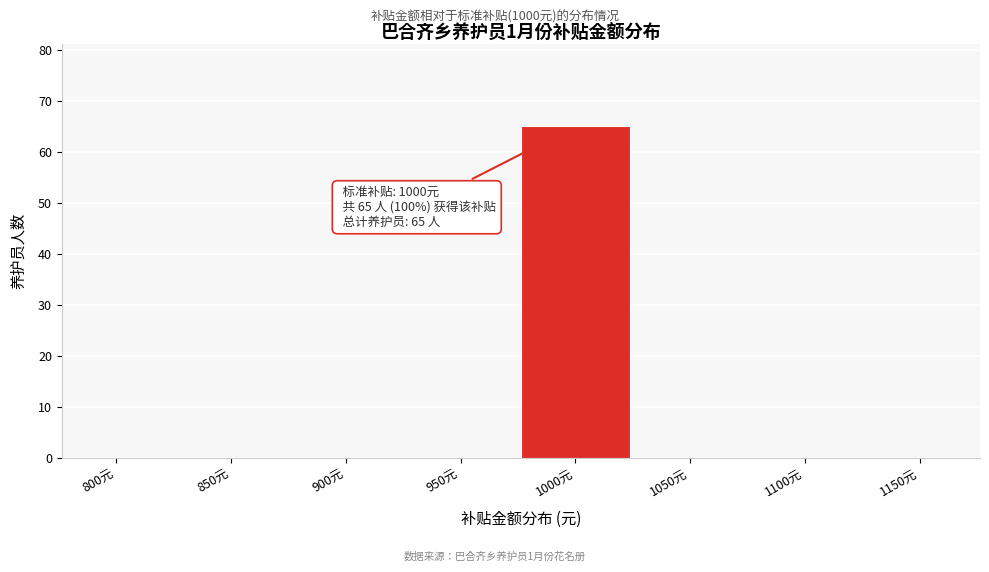

Reading left to right, list all the values displayed in this chart.

800元=0	850元=0	900元=0	950元=0	1000元=65	1050元=0	1100元=0	1150元=0